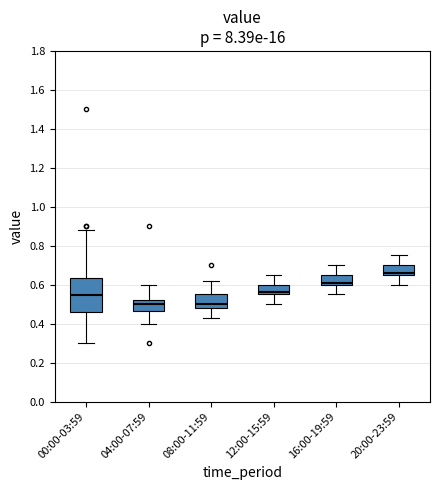

Where is the upper edge of the box for 00:00-03:59 on the y-axis? The values are not printed on the chart, so give them approximately, as read against the axis.

0.64